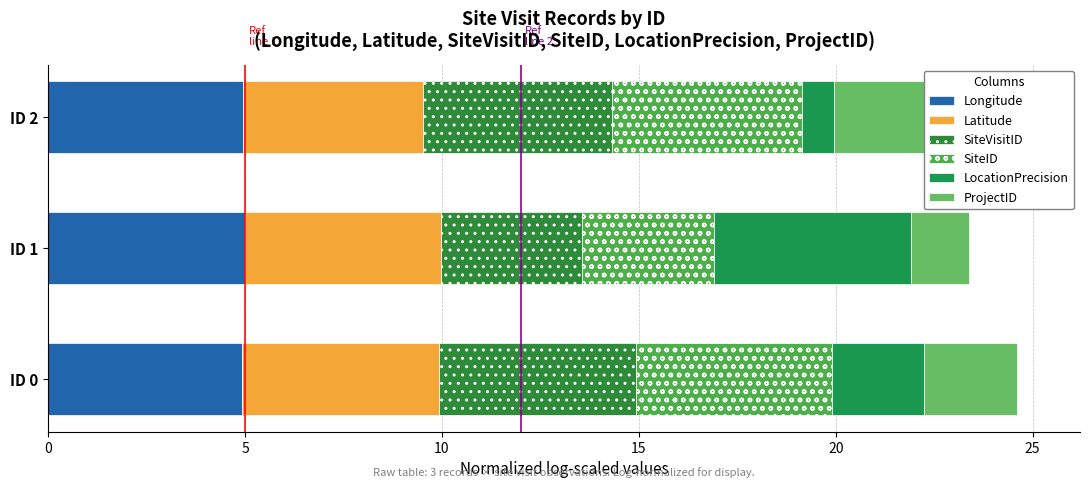

Reading right to left, extract all data points from this chart.

Longitude: 5.0	5.0	4.9
Latitude: 4.6	5.0	5.0
SiteVisitID: 4.8	3.6	5.0
SiteID: 4.8	3.3	5.0
LocationPrecision: 0.8	5.0	2.3
ProjectID: 5.0	1.5	2.4